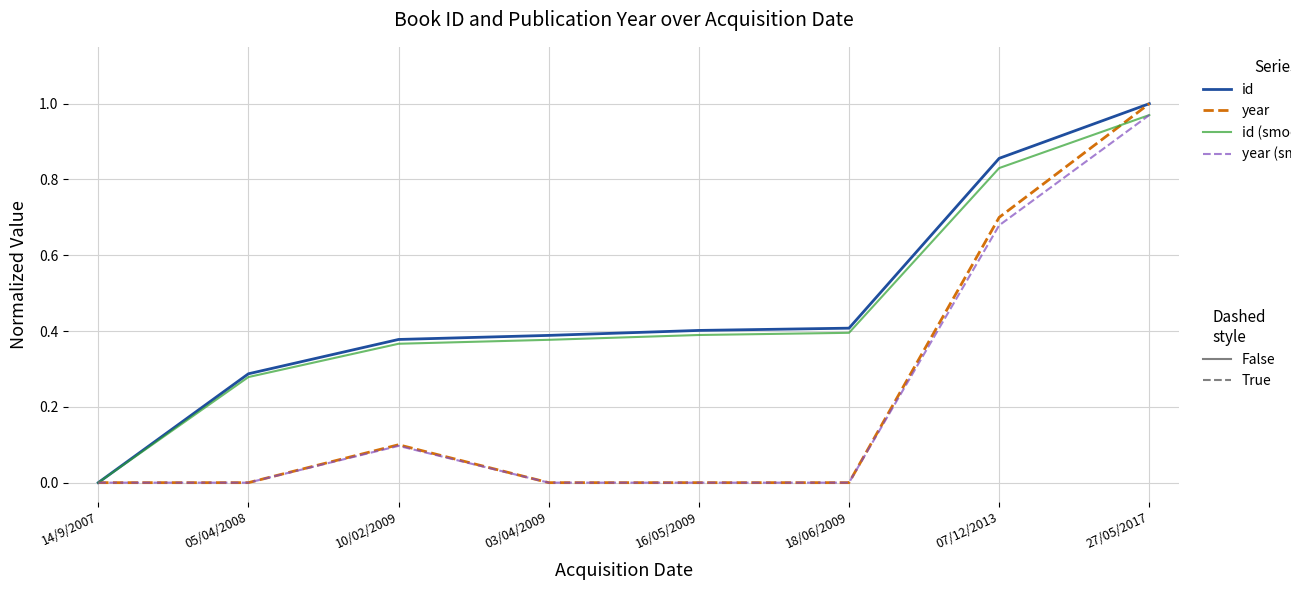

At which category is the sum across all series the highest?

27/05/2017